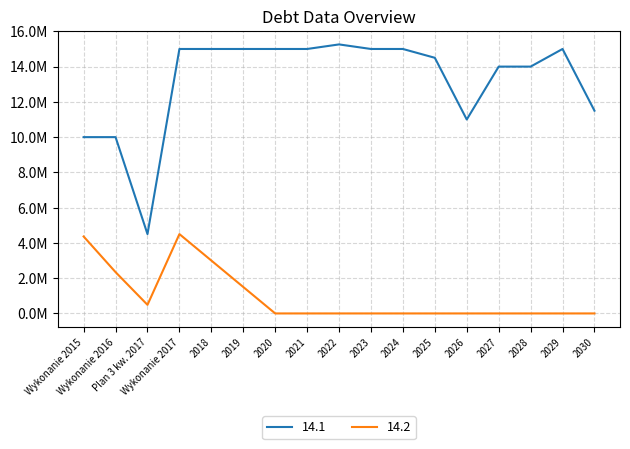

Is this an area chart (filled region under the line)?

No